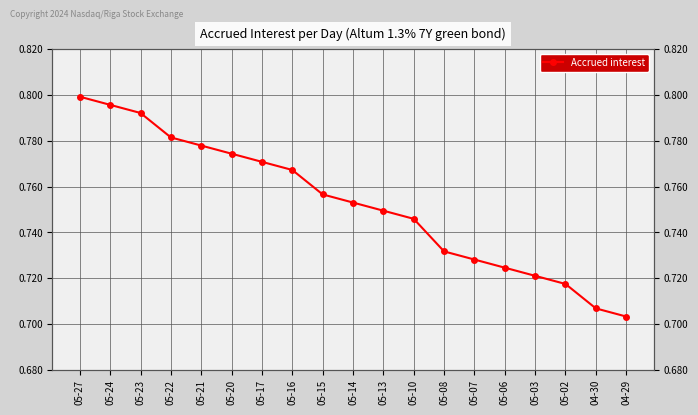

Count the number of categories in the chart.

19